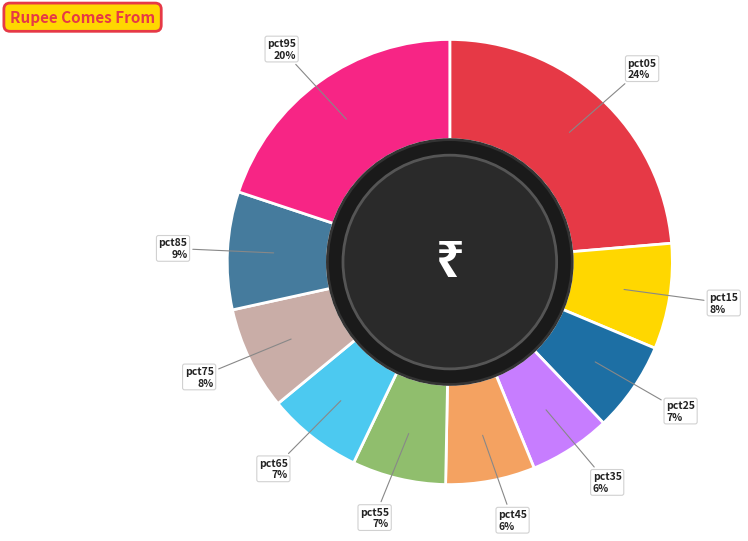

To the nearest percent, what is the difference between the largest and smallest slice percentages?

18%